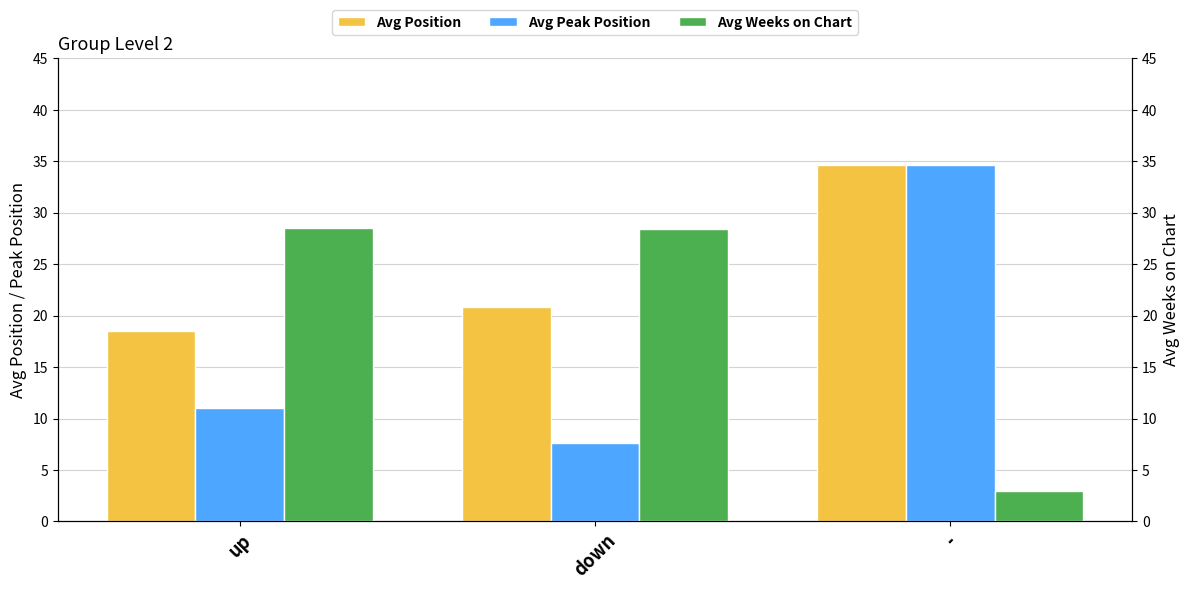

Does the chart contain any negative values?

No